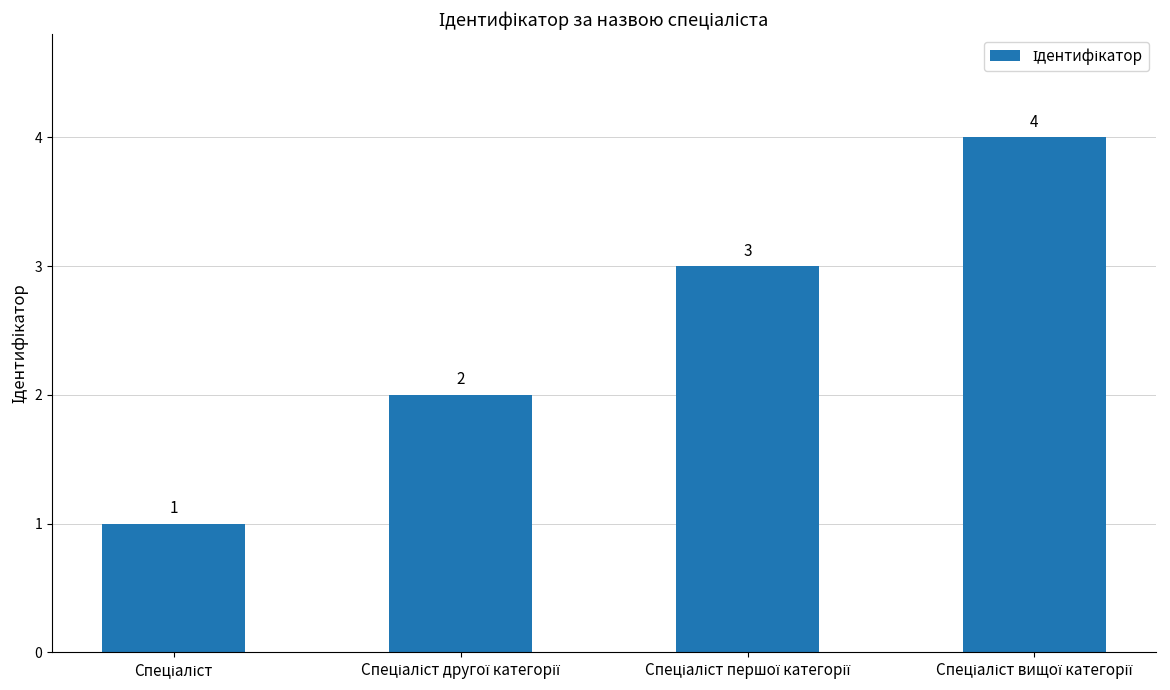

Count the values in the range 2 to 4.

3